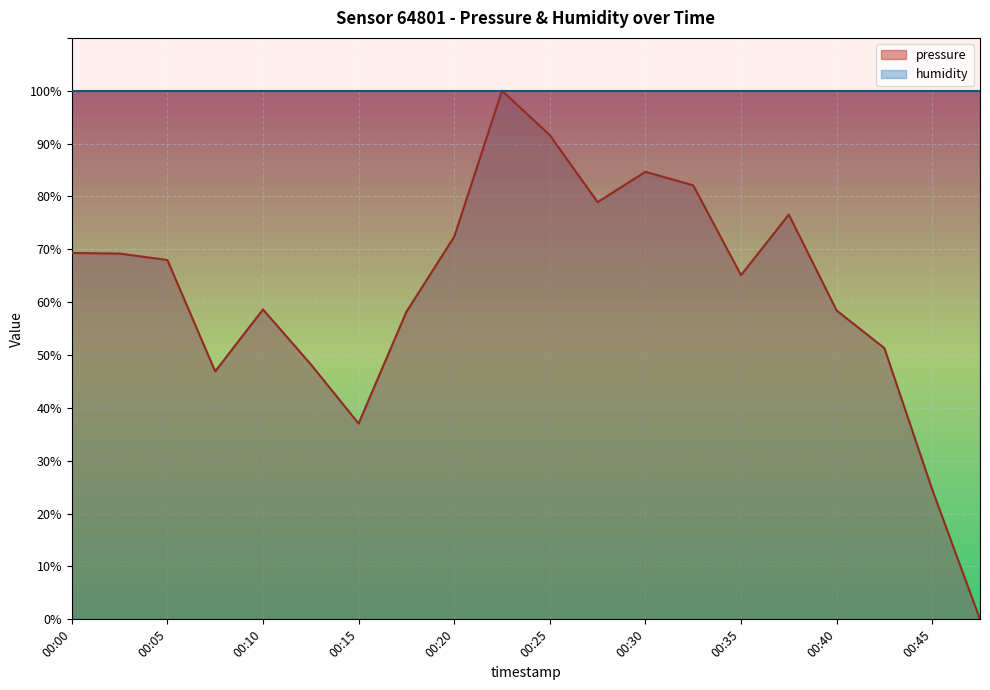

What is the value of the 8th point from the left?

58.2